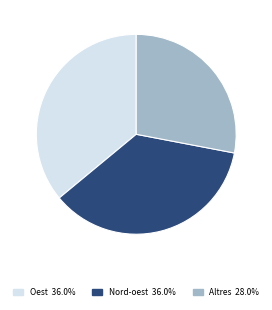

Is the sum of Altres 28.0% and Nord-oest 36.0% greater than half?

Yes